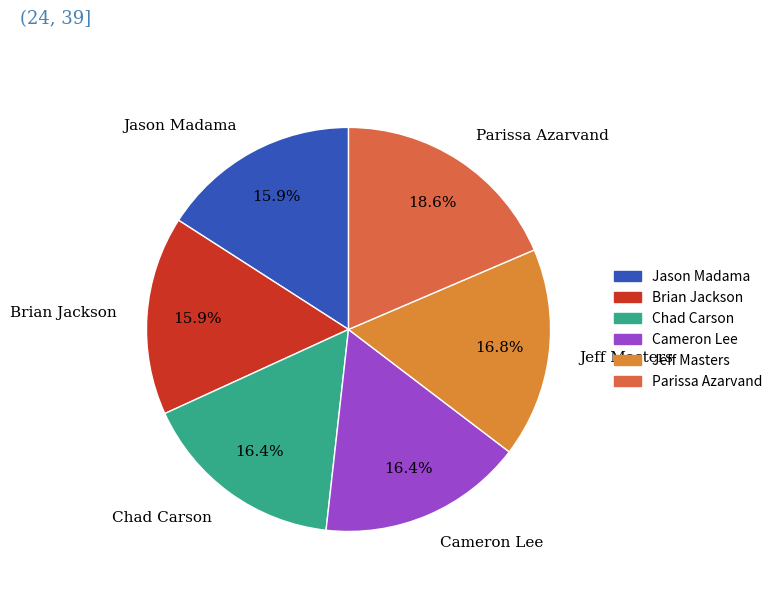

Count the number of slices in the pie.

6